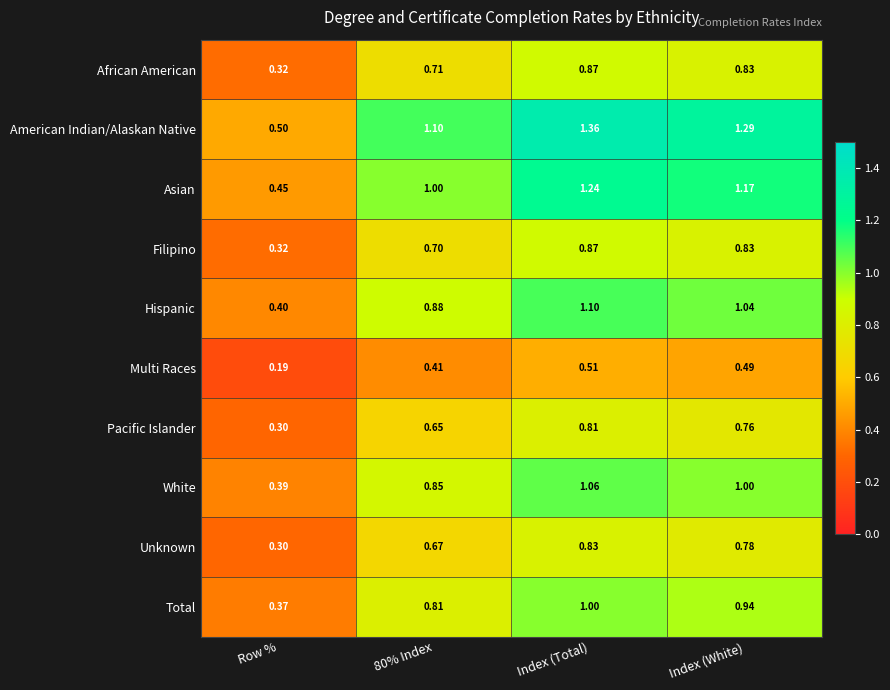

Rank the series at 80% Index from lowest to highest value.

Multi Races, Pacific Islander, Unknown, Filipino, African American, Total, White, Hispanic, Asian, American Indian/Alaskan Native